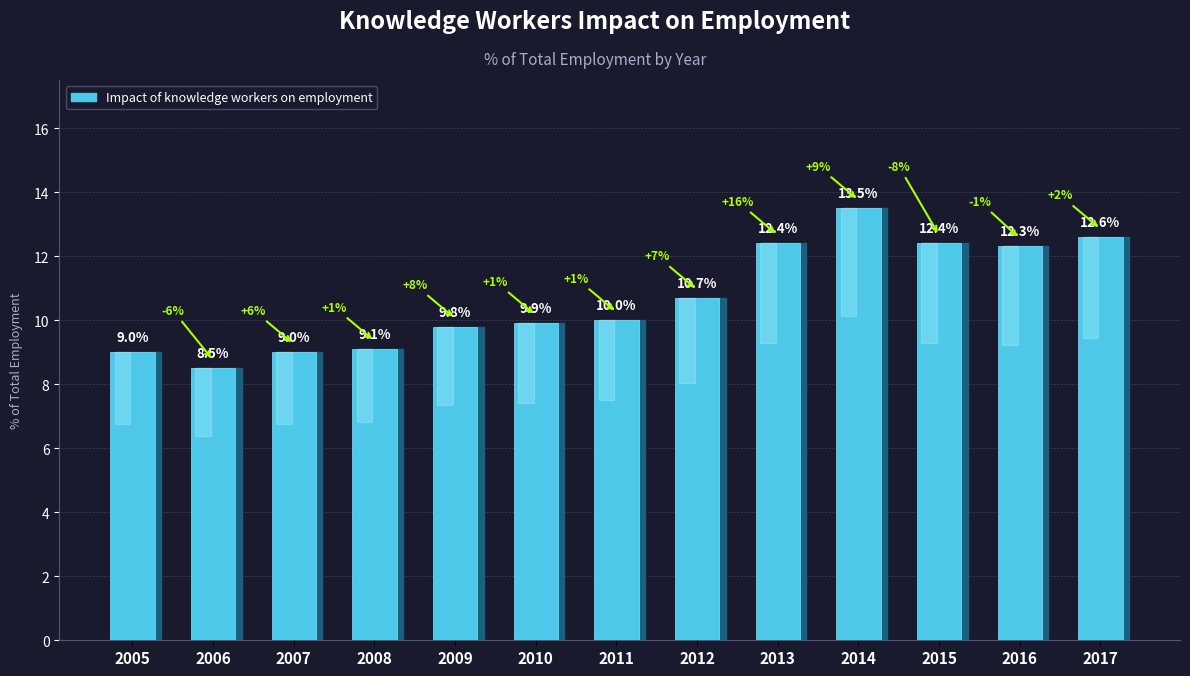

Between 2007 and 2010, which is larger?

2010